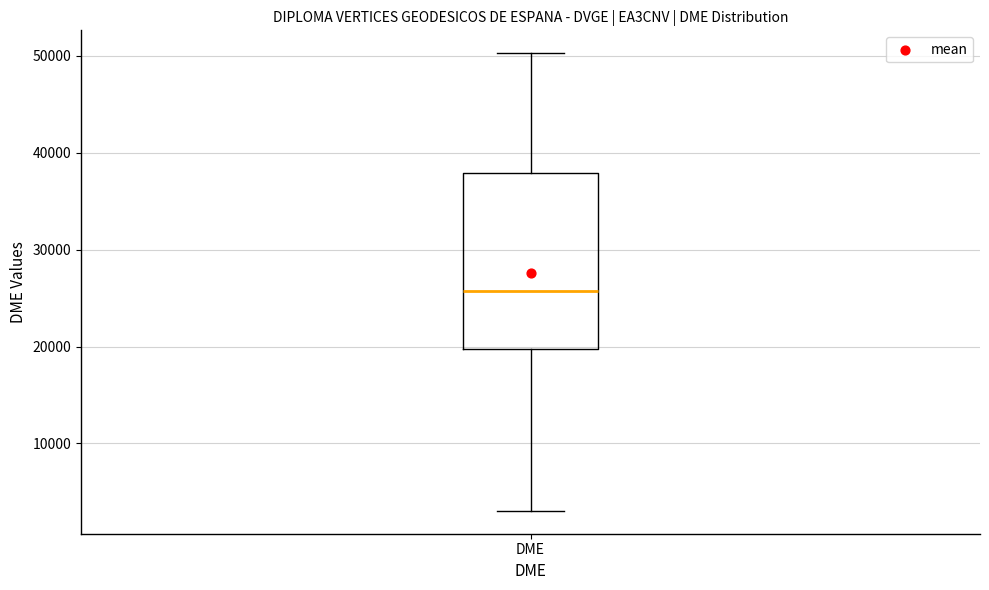

Transcribe this box plot: give where the median line is, the range the box spans, and where the two whiskers end, as read against the y-axis. The values are not printed on the chart, so give them approximately, as read against the axis.

median 26000, box 20000 to 38000, whiskers 3000 to 50000